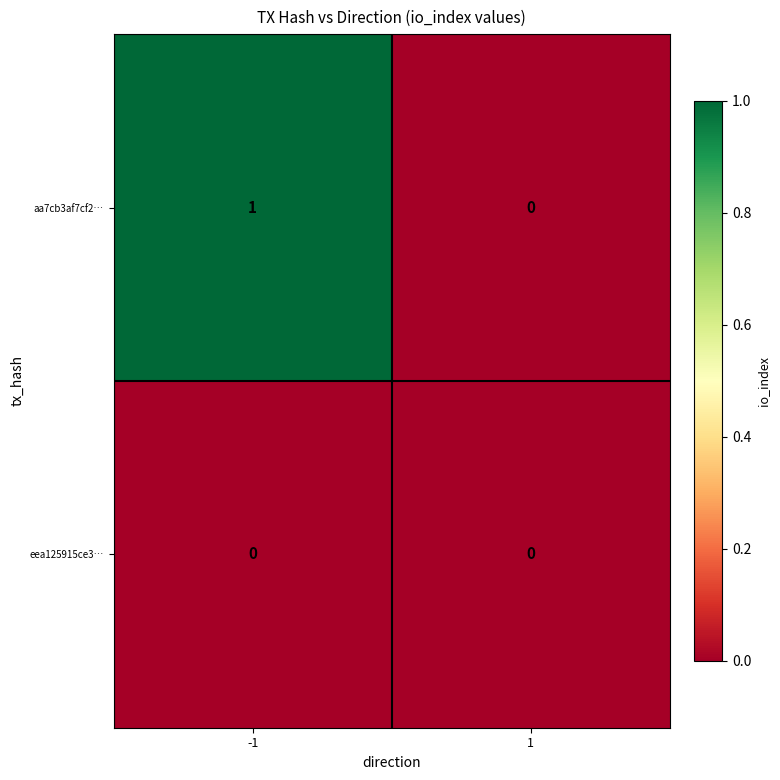

Reading left to right, transcribe all the data shown in this chart.

aa7cb3af7cf2…: -1=1	1=0
eea125915ce3…: -1=0	1=0